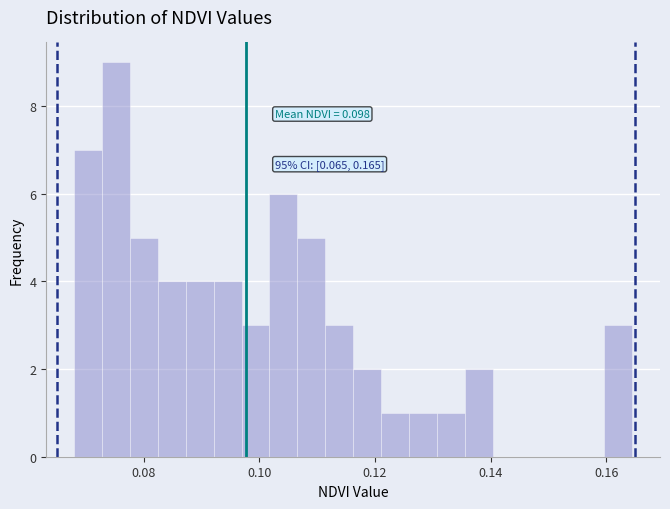

Read against the x-axis, roughly where is the centre of the tallest bar?

0.076